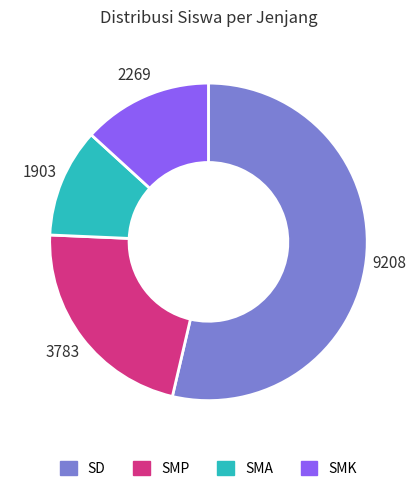

Does SD account for over 50% of the chart?

Yes